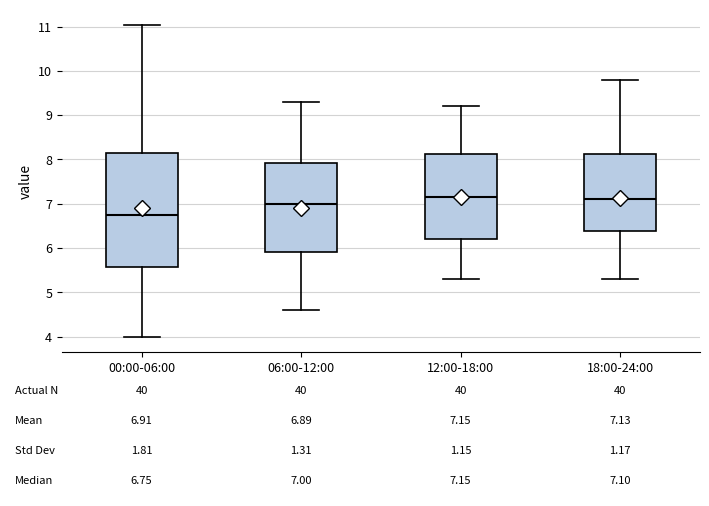

Comparing the boxes themselves (not the whiskers), which one is the tallest?

00:00-06:00